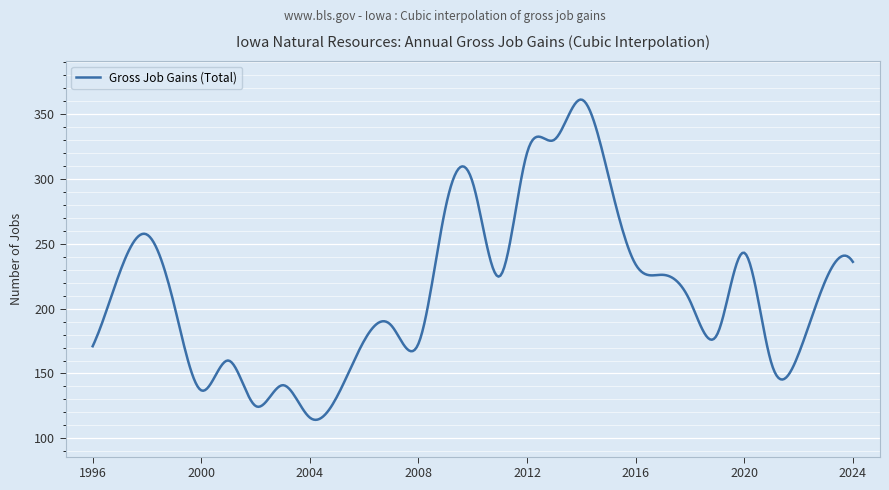

What is the greatest value displayed?

361.0